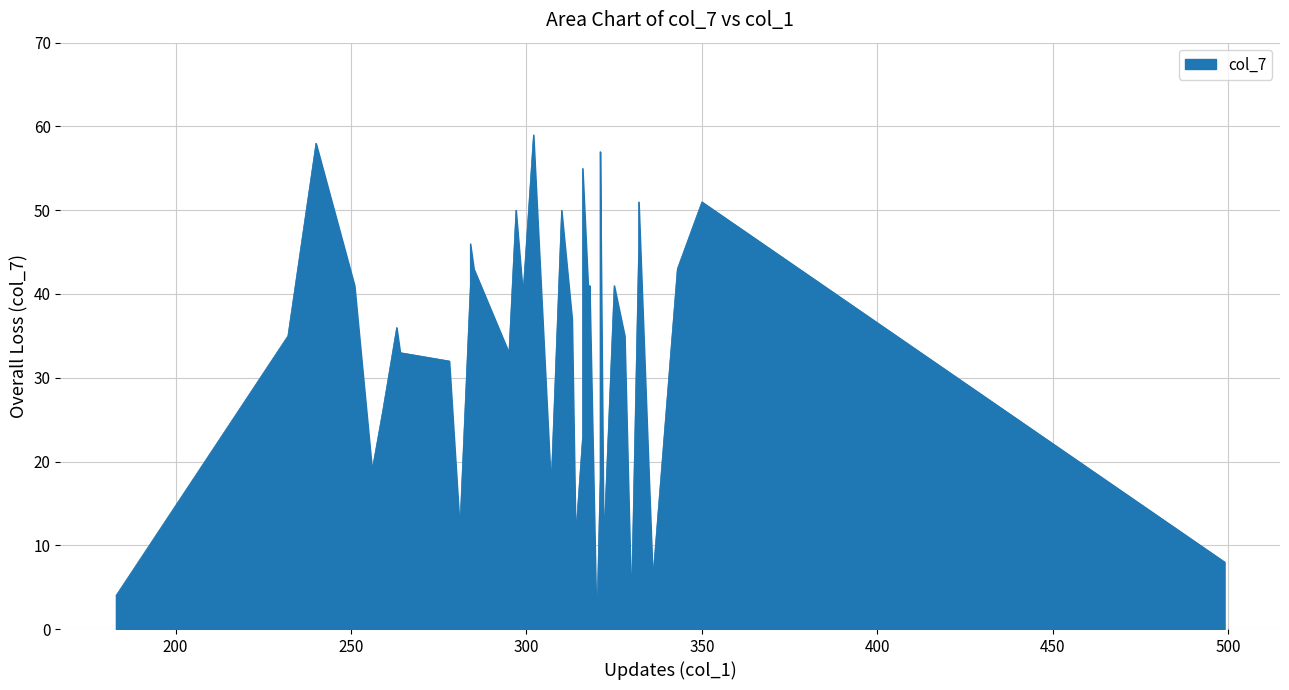

Is it true that the value at 13 is 11?

True